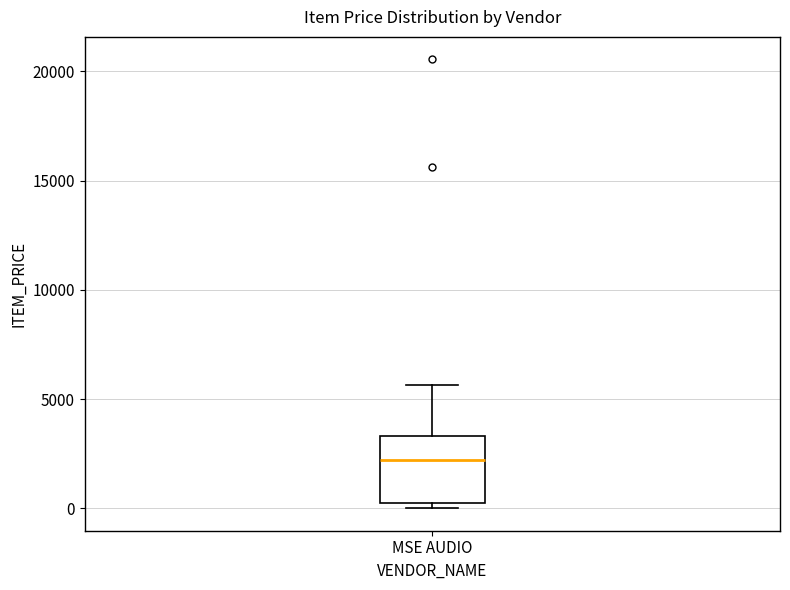

Where does the upper whisker of the box for MSE AUDIO end on the y-axis? The values are not printed on the chart, so give them approximately, as read against the axis.

5500